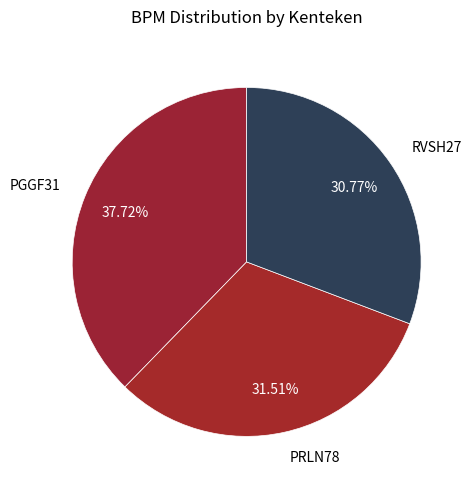

How many segments does this pie chart have?

3